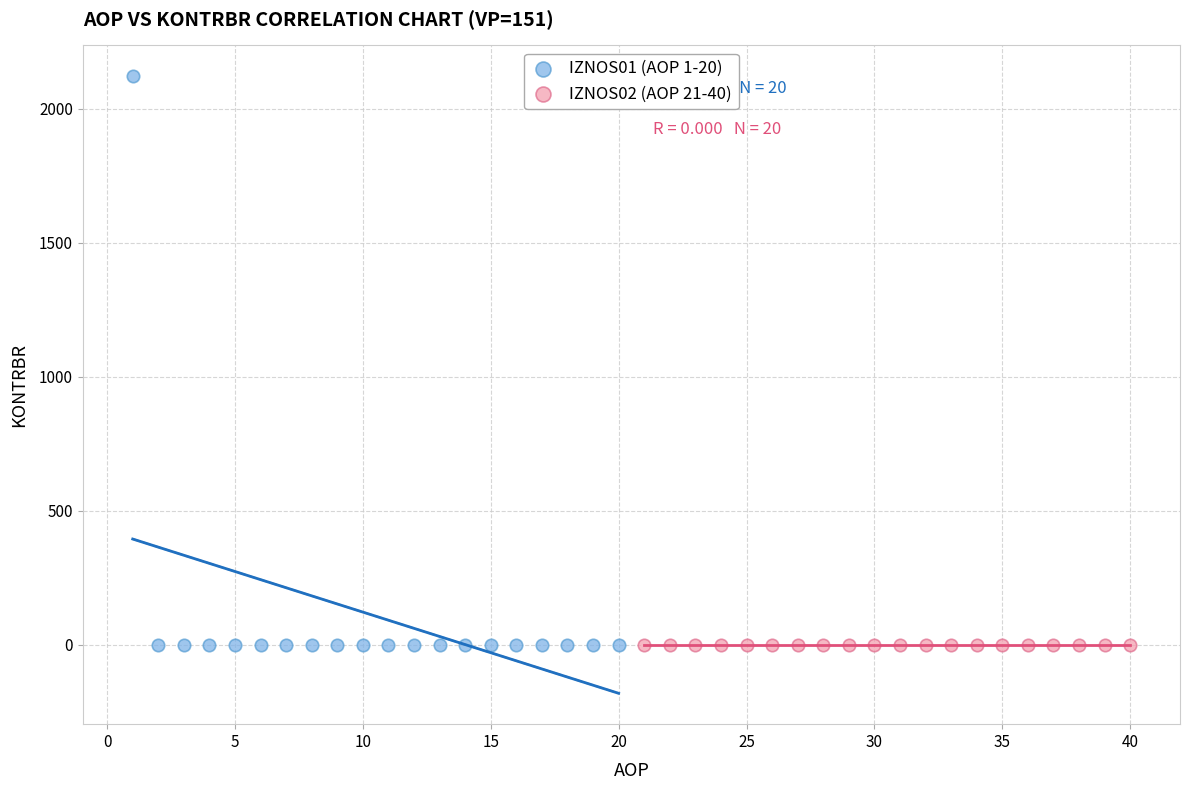

Which series contains the highest Y value?

IZNOS01 (AOP 1-20)